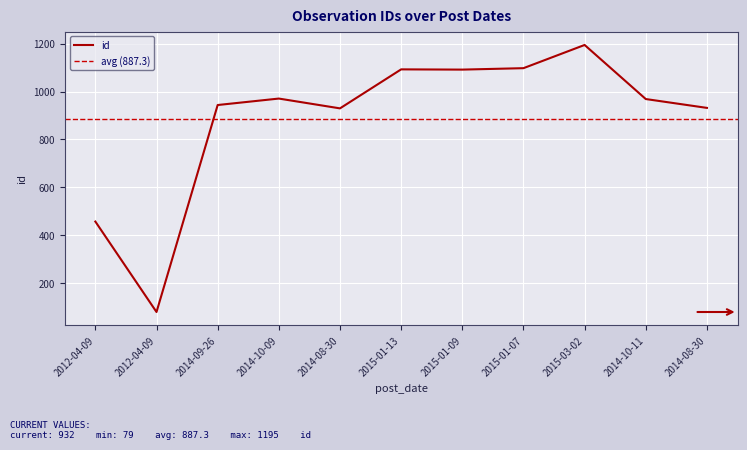

Reading left to right, transcribe all the data shown in this chart.

2012-04-09=457	2012-04-09=79	2014-09-26=944	2014-10-09=971	2014-08-30=930	2015-01-13=1093	2015-01-09=1092	2015-01-07=1098	2015-03-02=1195	2014-10-11=969	2014-08-30=932